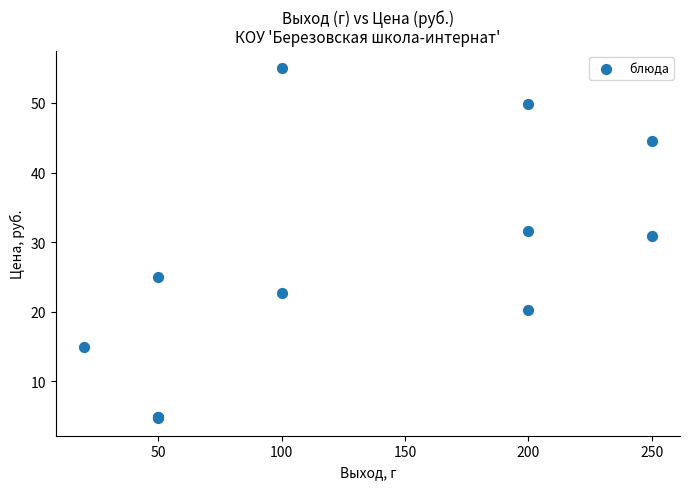

What Y value in the scatter plot is closest to 29?

30.9